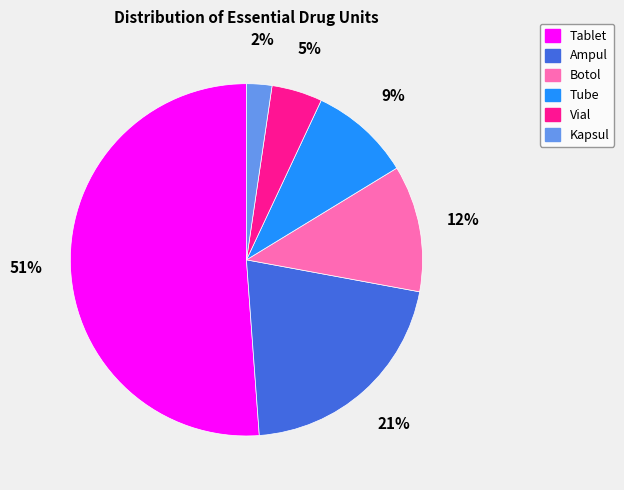

Is it true that Tube is 2% of the pie?

False